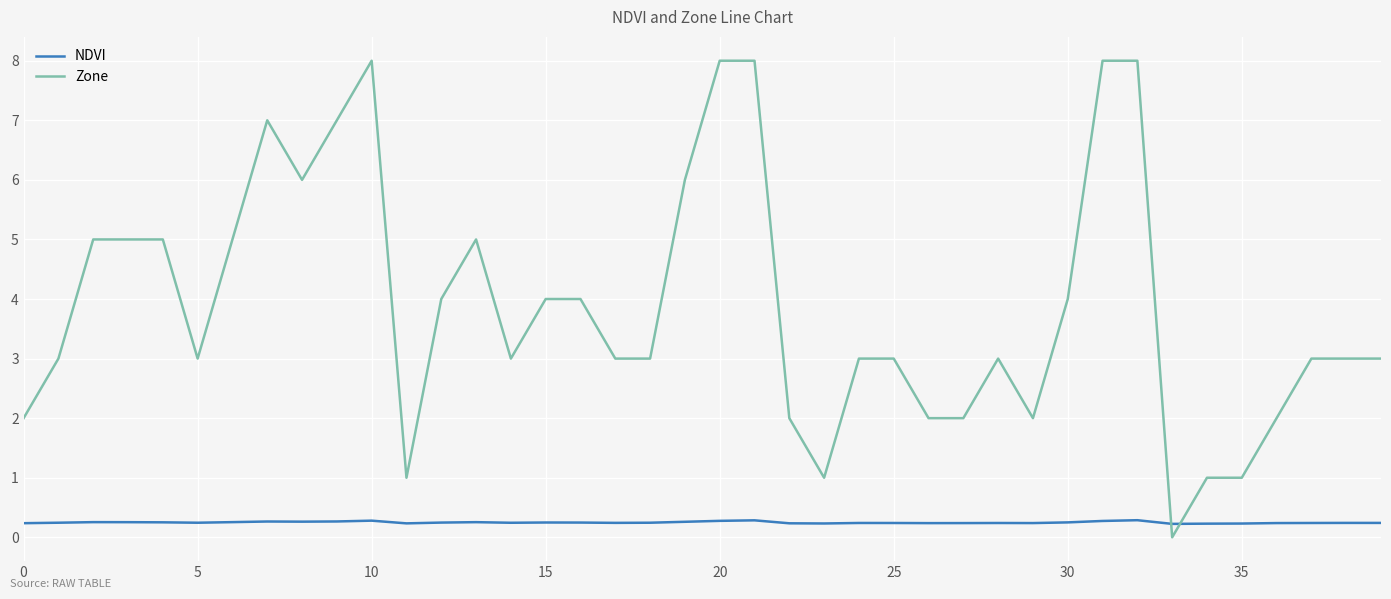

Which series has the largest total across all categories?

Zone